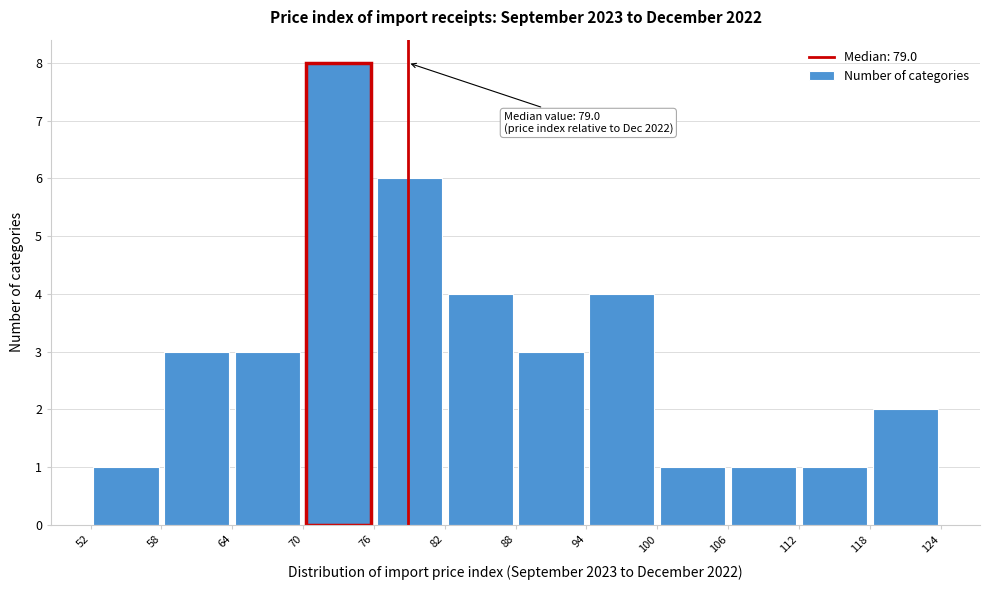

Over which range of the x-axis is the bar tallest?

70 to 76